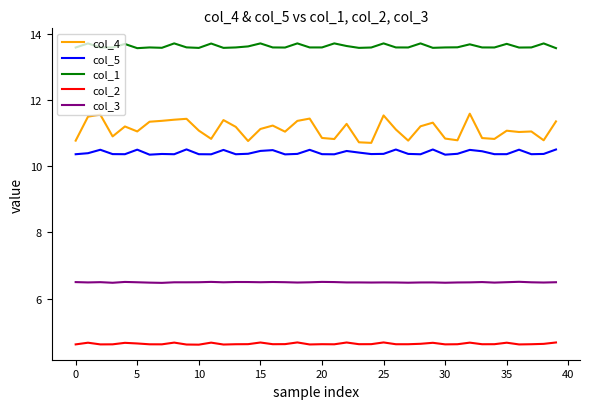

Rank the series by their maximum value, from highest to lowest.

col_1, col_4, col_5, col_3, col_2